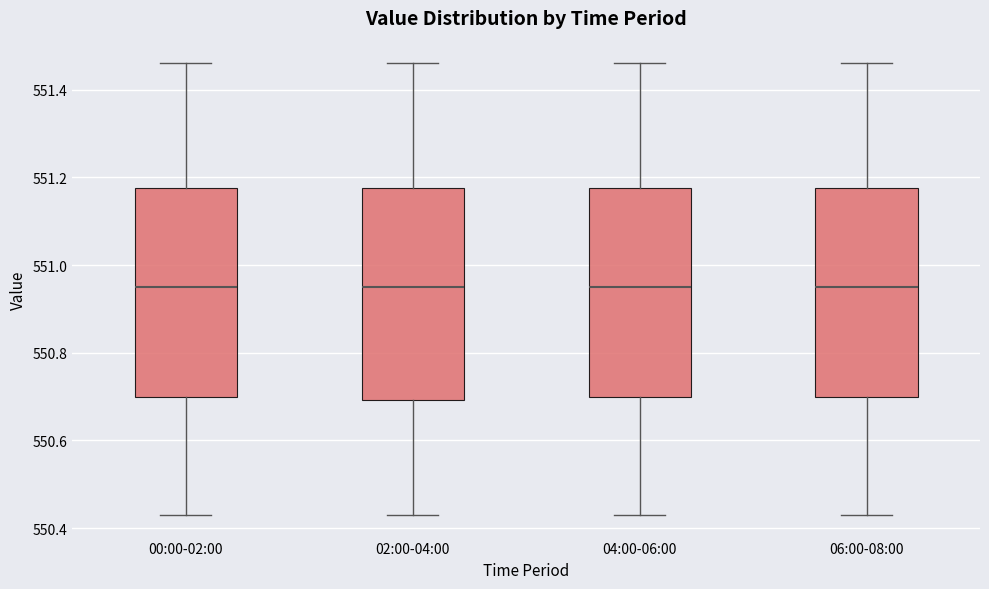

Reading left to right, read every box against the y-axis: the position of its median line, the range the box covers, and the ends of its whiskers. The values are not printed on the chart, so give them approximately, as read against the axis.

00:00-02:00: median 550.96, box 550.70 to 551.18, whiskers 550.44 to 551.46
02:00-04:00: median 550.96, box 550.70 to 551.18, whiskers 550.44 to 551.46
04:00-06:00: median 550.96, box 550.70 to 551.18, whiskers 550.44 to 551.46
06:00-08:00: median 550.96, box 550.70 to 551.18, whiskers 550.44 to 551.46